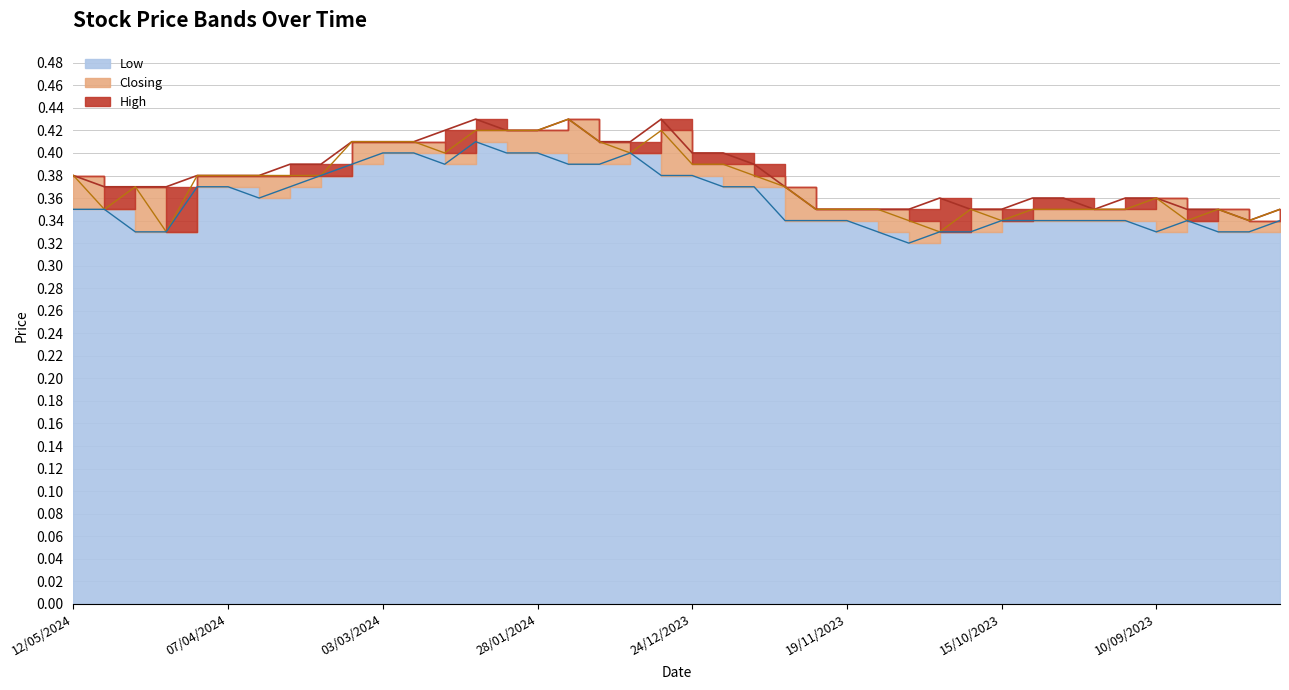

Rank the series at 10/03/2024 from lowest to highest value.

Low, High, Closing